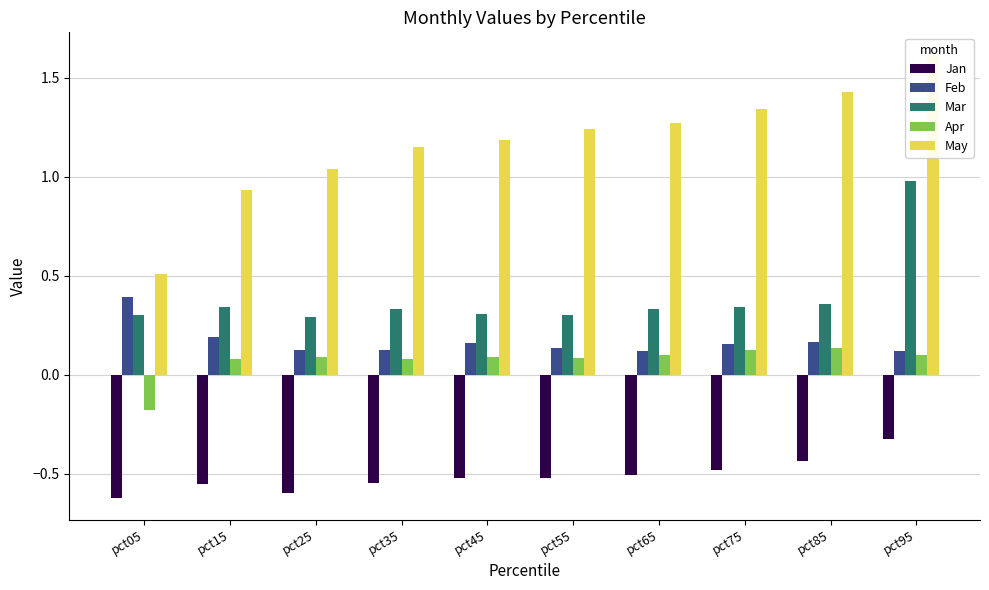

What is the maximum value for Jan?

-0.3